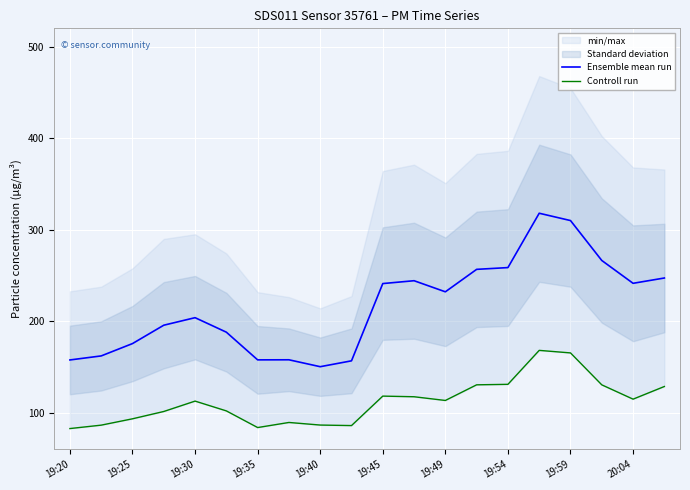

The value of Ensemble mean run at 19:35 is 157.7. True or false?

True